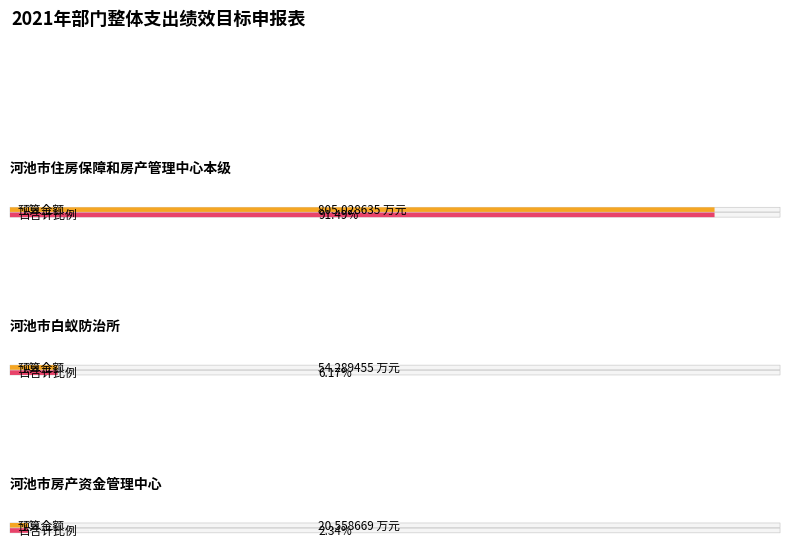

What is the label of the 2nd bar from the right?

河池市白蚁防治所